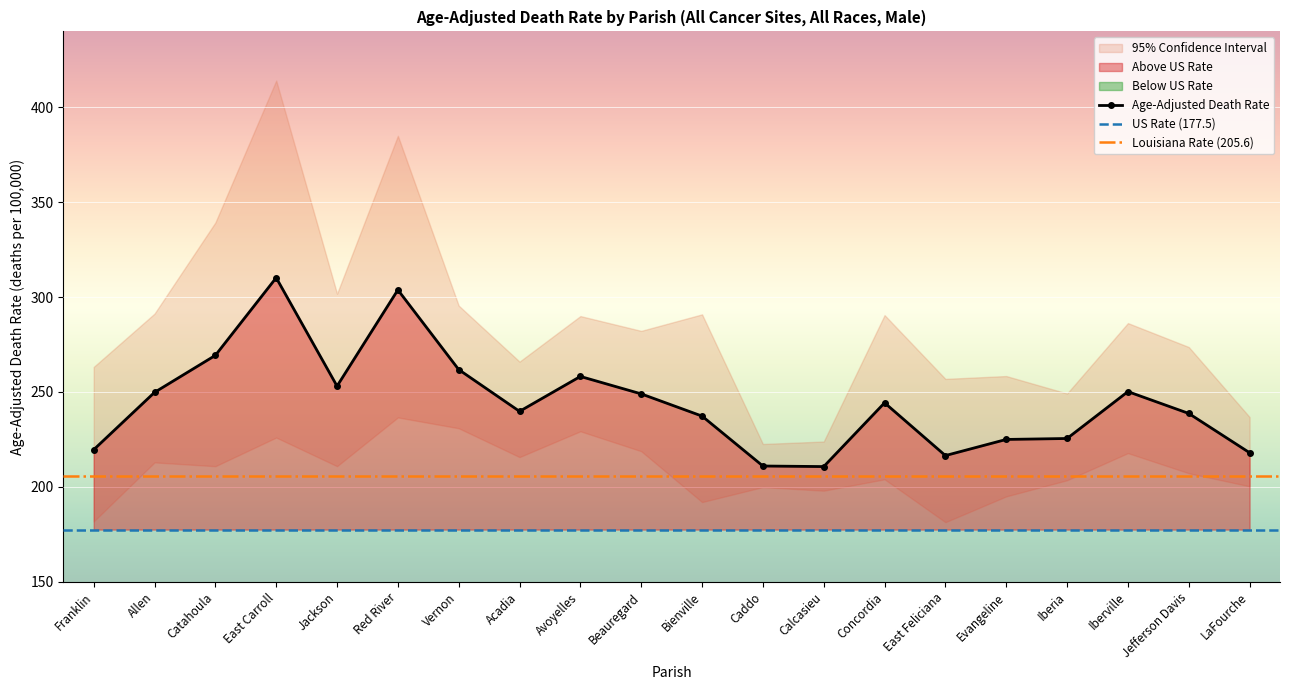

True or false: Upper 95% CI and Lower 95% CI intersect in this chart.

False